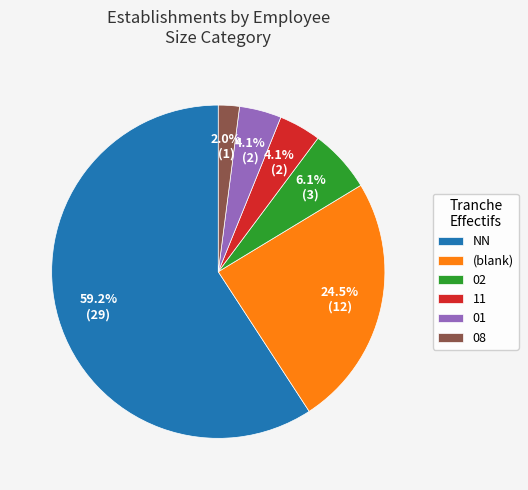

Which slice represents more than half of the pie?

NN